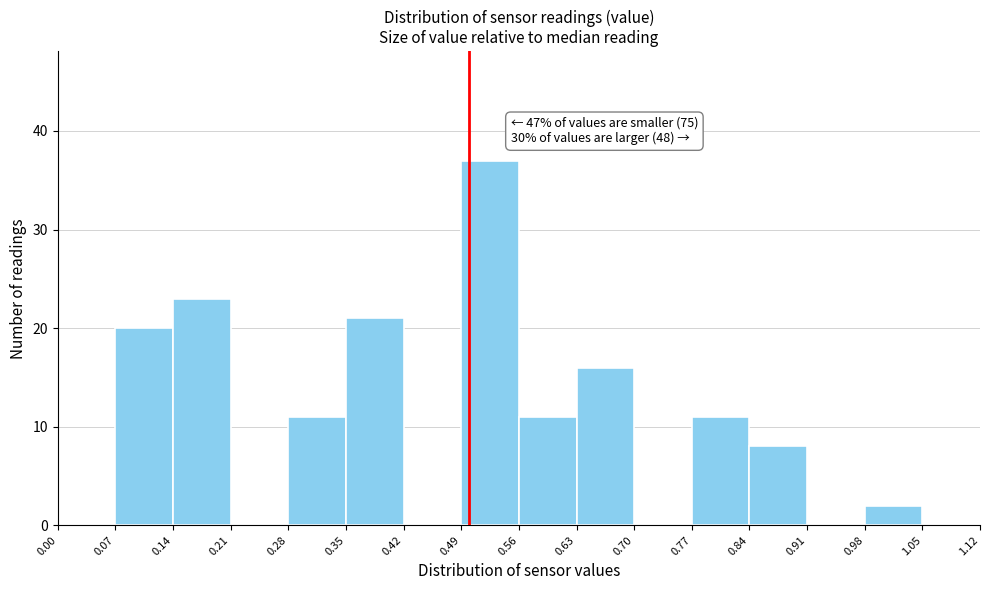

Over which range of the x-axis is the bar tallest?

0.49 to 0.56